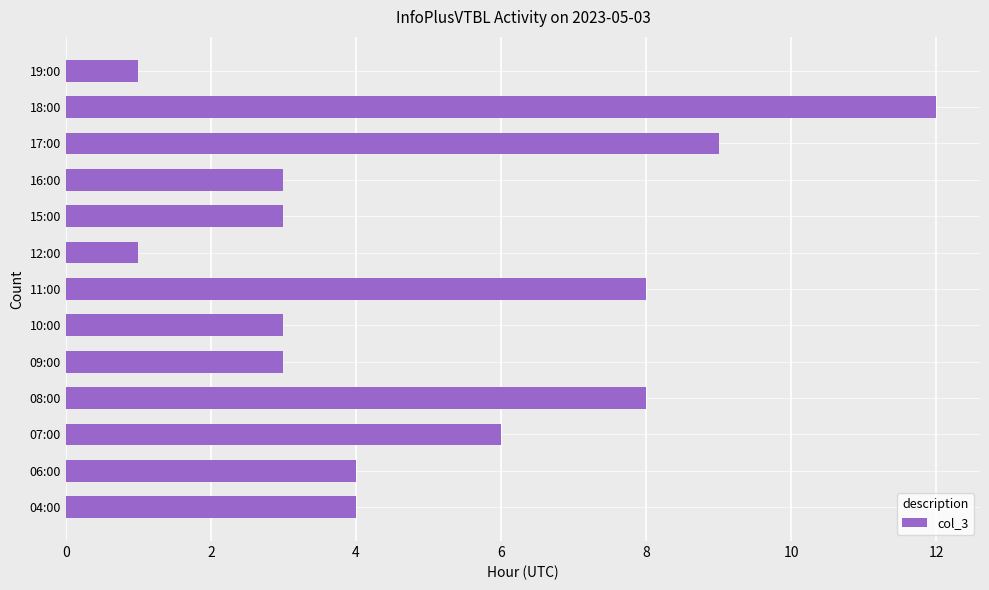

Which category has the highest value across all series?

18:00